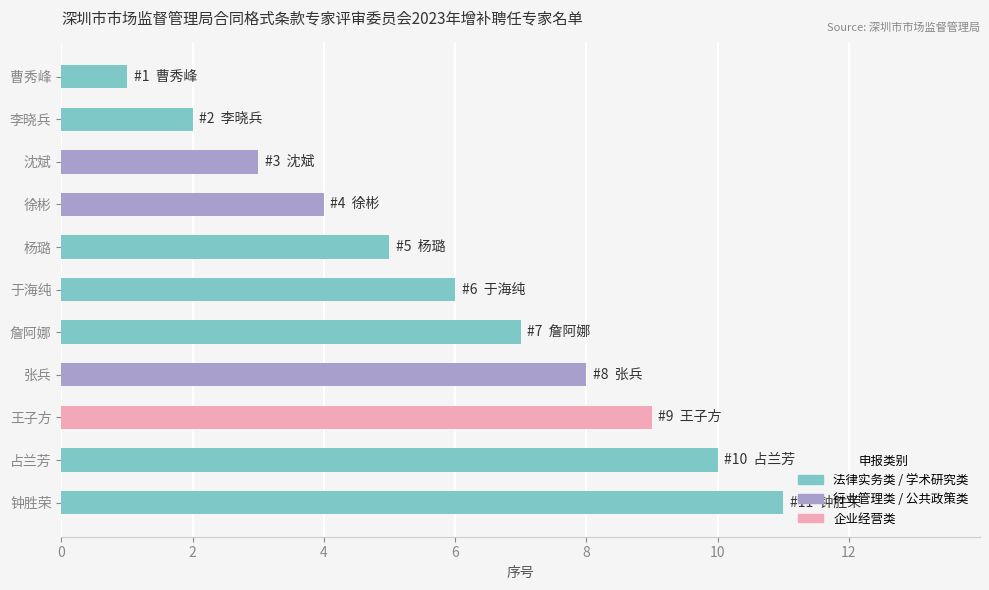

Approximately how many times larger is the value at 沈斌 compared to 钟胜荣?

0.3